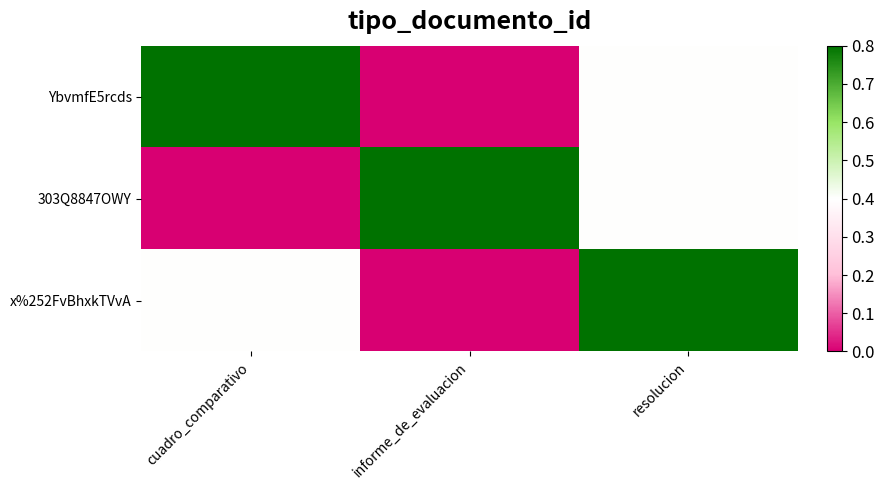

At which category is the sum across all series the highest?

resolucion